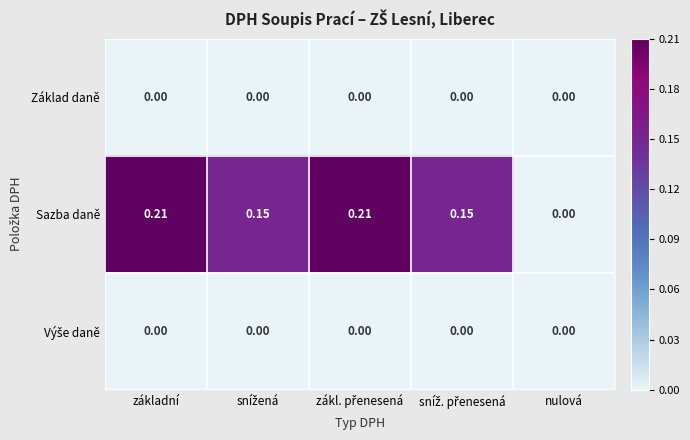

At which label is Sazba daně closest to 0?

nulová